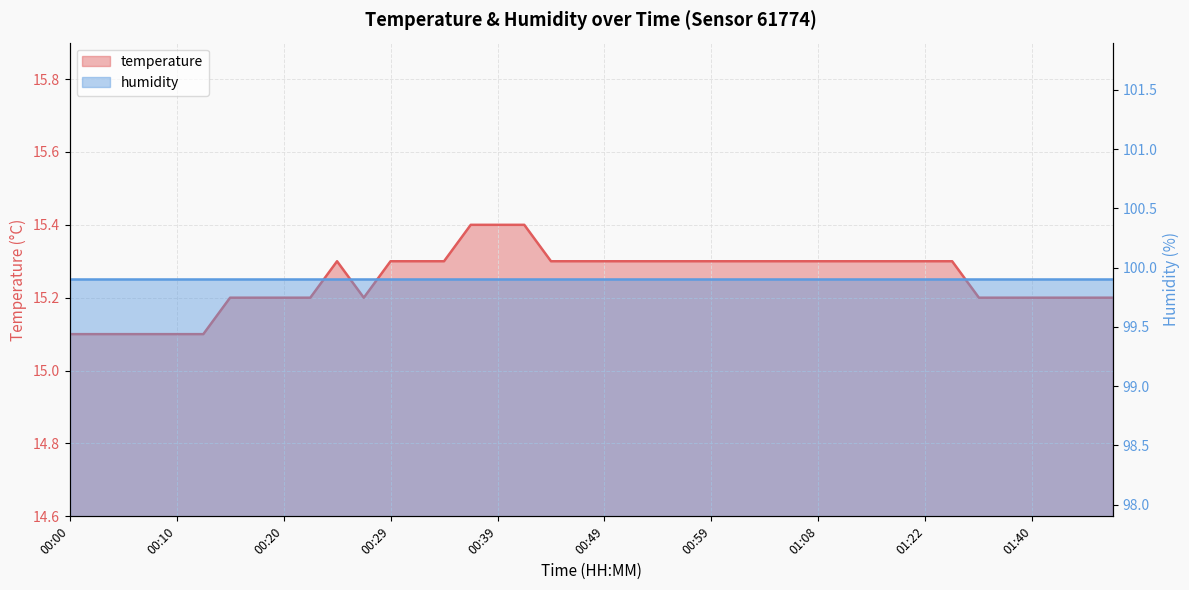

List the labels in order of value, smallest first.

00:00, 00:03, 00:05, 00:07, 00:10, 00:12, 00:15, 00:17, 00:20, 00:22, 00:27, 01:35, 01:37, 01:40, 01:42, 01:44, 01:47, 00:24, 00:29, 00:32, 00:34, 00:44, 00:46, 00:49, 00:51, 00:54, 00:56, 00:59, 01:01, 01:03, 01:06, 01:08, 01:14, 01:16, 01:19, 01:22, 01:24, 00:37, 00:39, 00:41